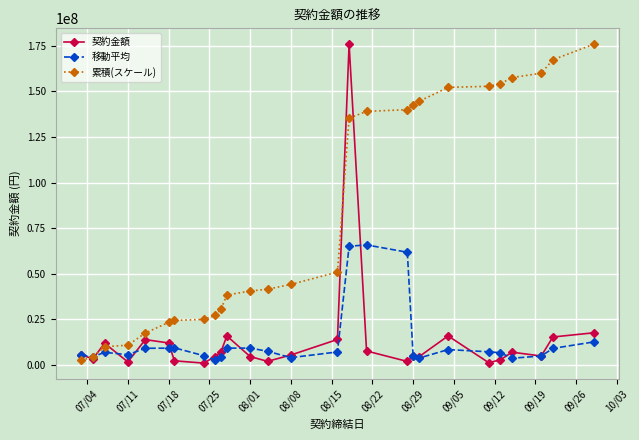

What is the value of the 契約金額 point at the 24th from the left?

7040000.0